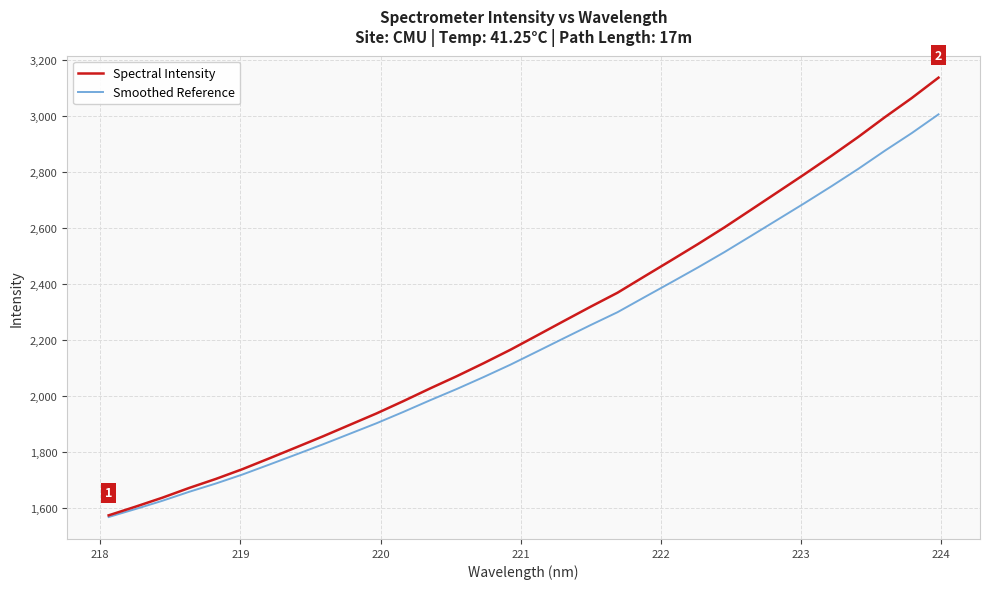

List the series in order of their peak value, lowest first.

Smoothed Reference, Spectral Intensity